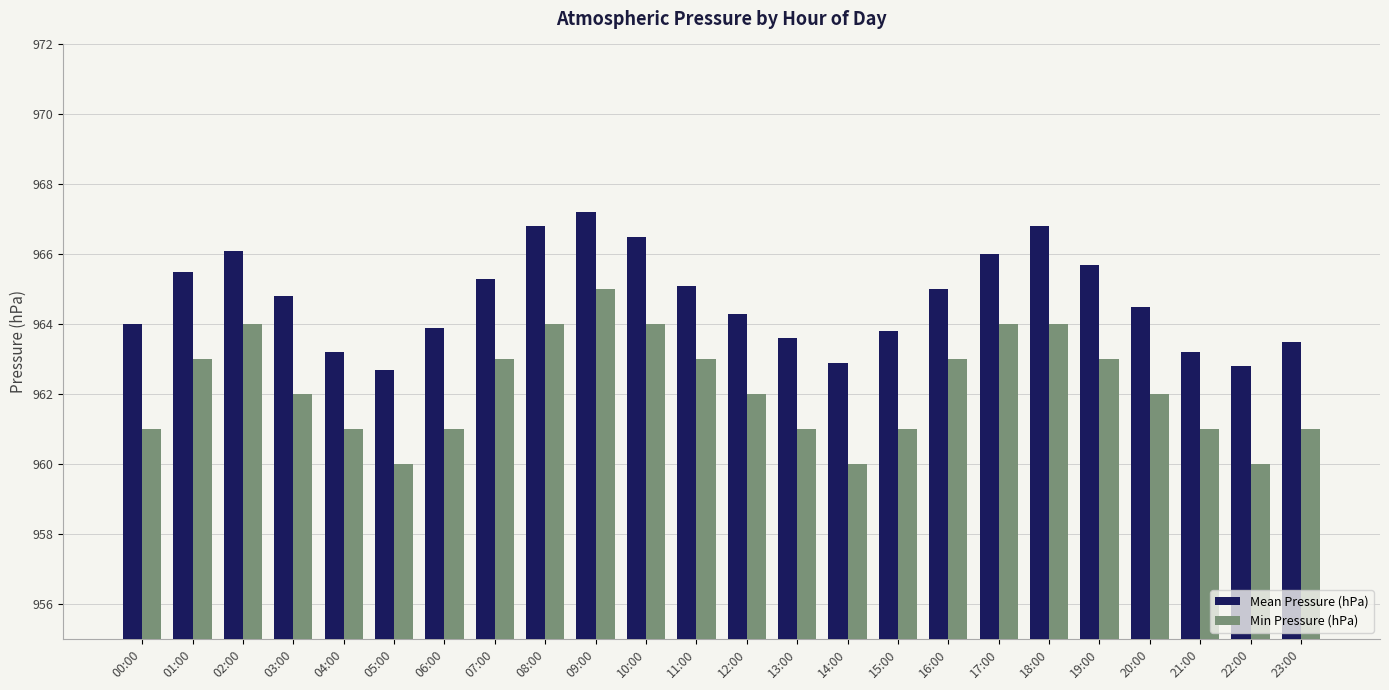

How many series are shown in this chart?

2